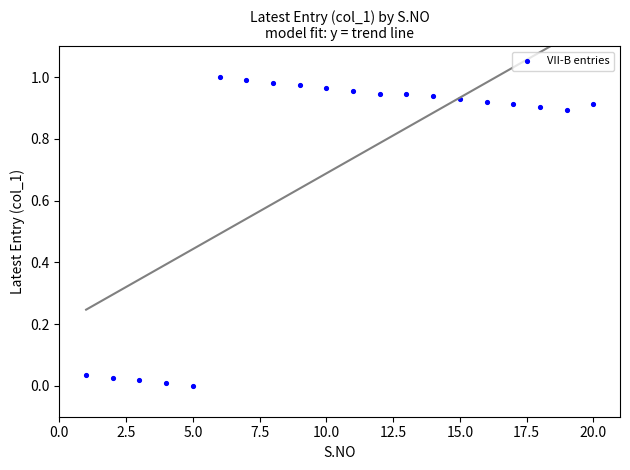

What is the range of X values (max minus min)?

19.0